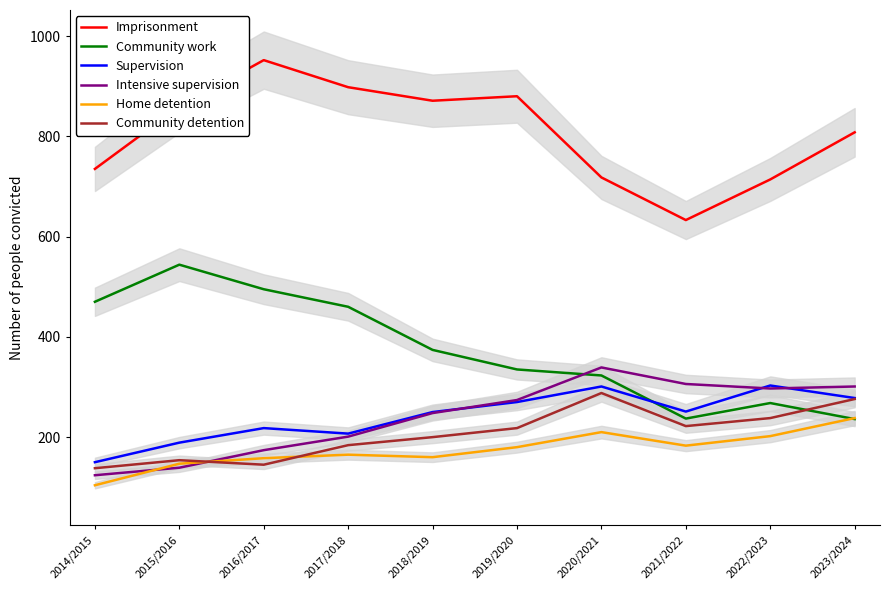

What is the smallest value displayed?

104